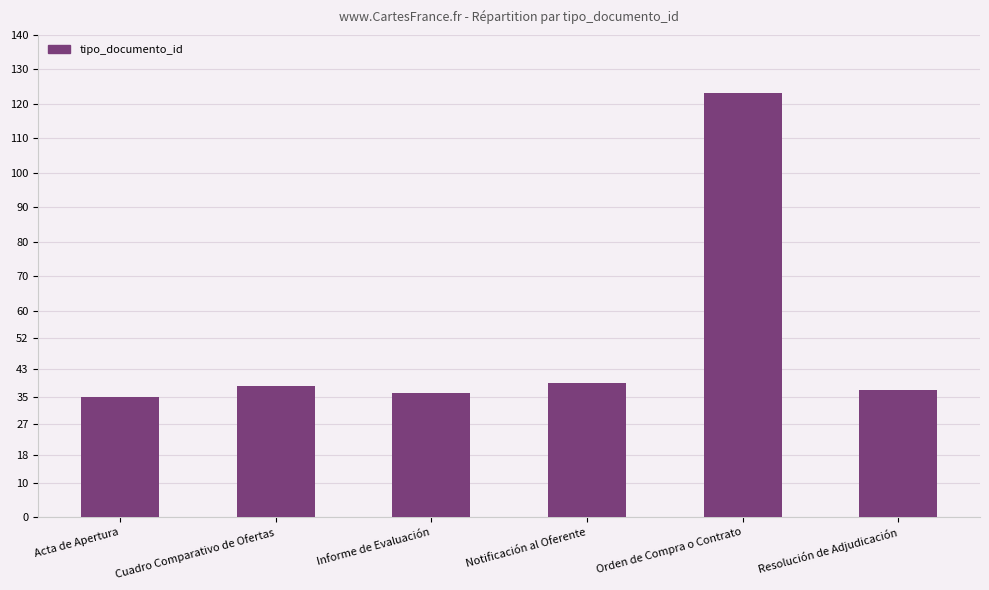

What is the label of the 6th bar from the right?

Acta de Apertura